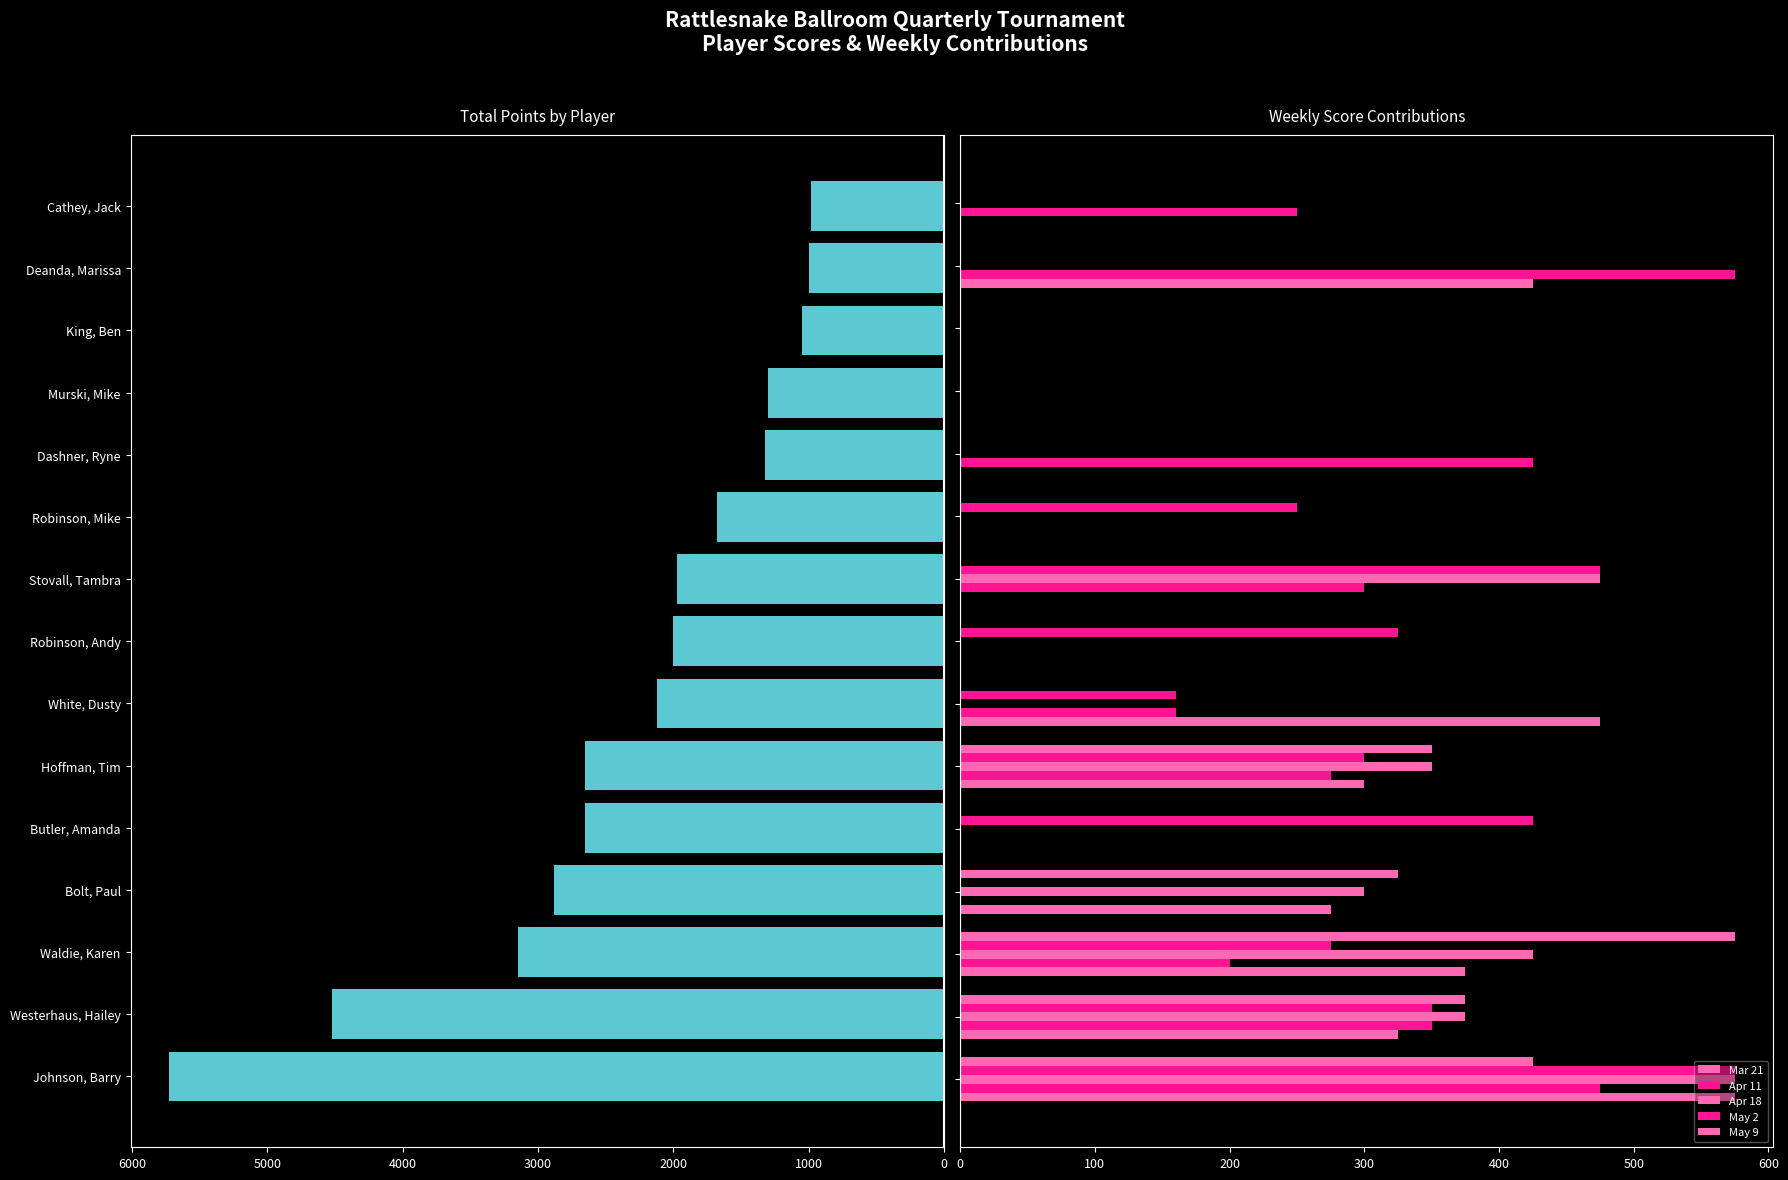

How many bars are there in total?

90